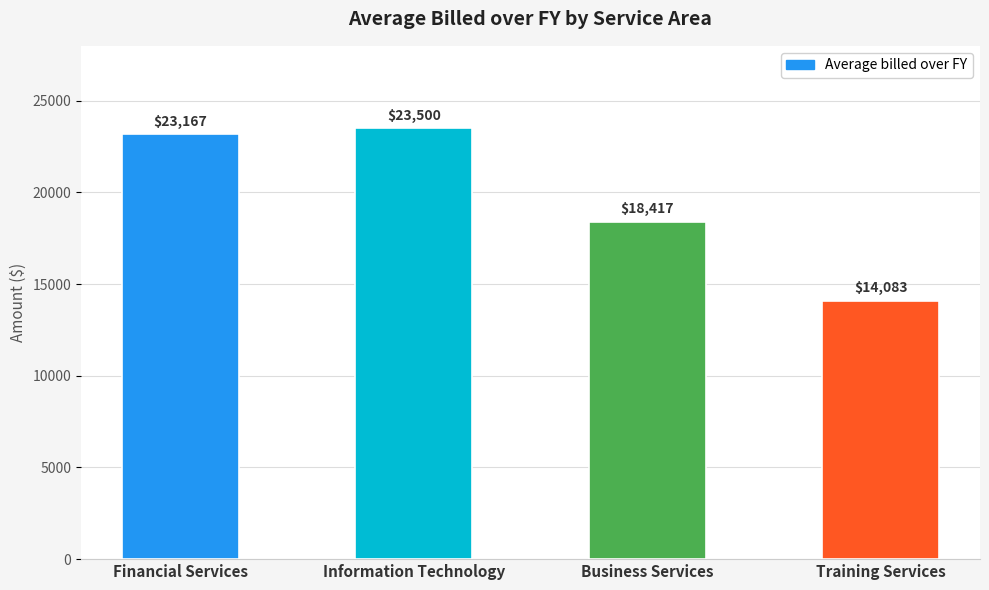

At which category does the chart reach its peak across all series?

Information Technology